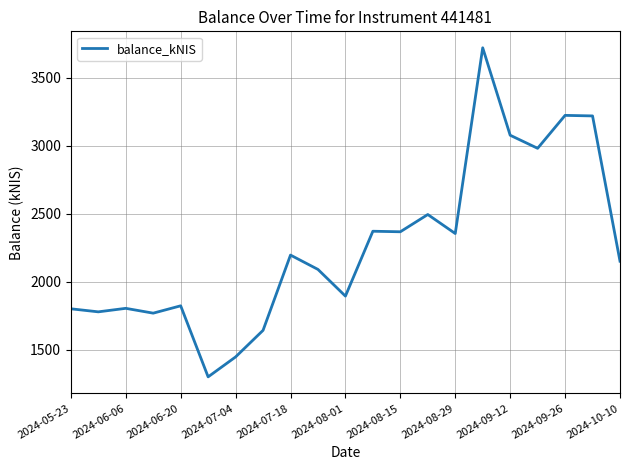

What is the minimum value shown in the chart?

1301.7